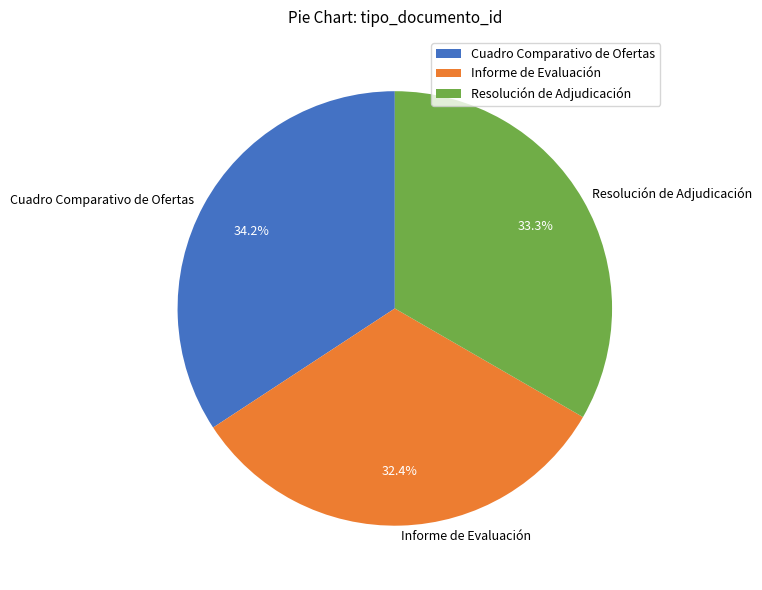

Rank the categories by value from lowest to highest.

Informe de Evaluación, Resolución de Adjudicación, Cuadro Comparativo de Ofertas